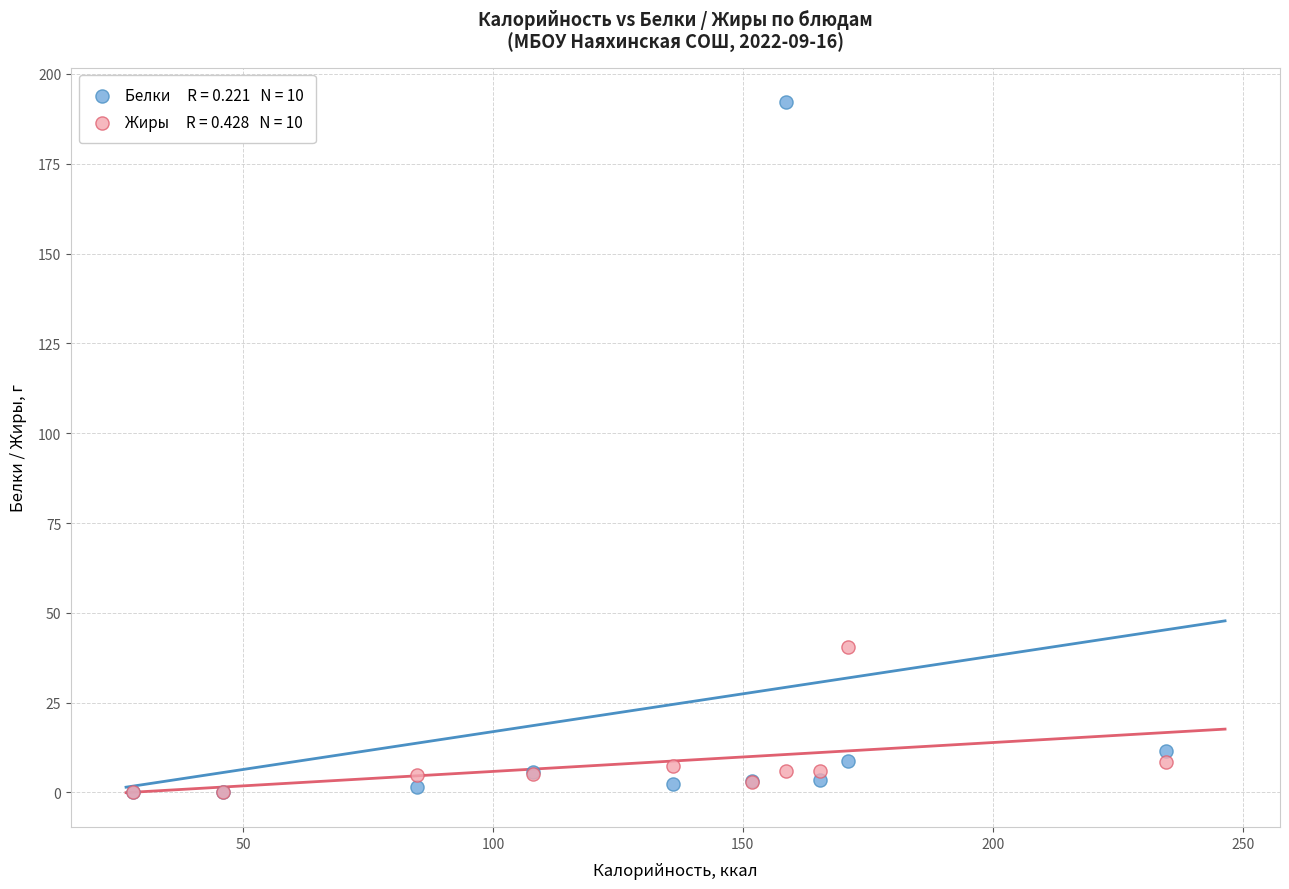

Across all series, what Y value is closest to 96?

40.6